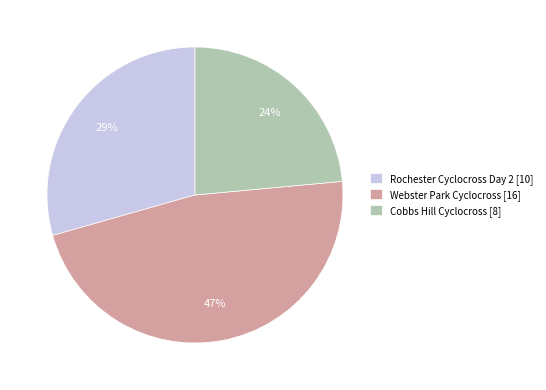

Is Rochester Cyclocross Day 2 the majority of the pie?

No